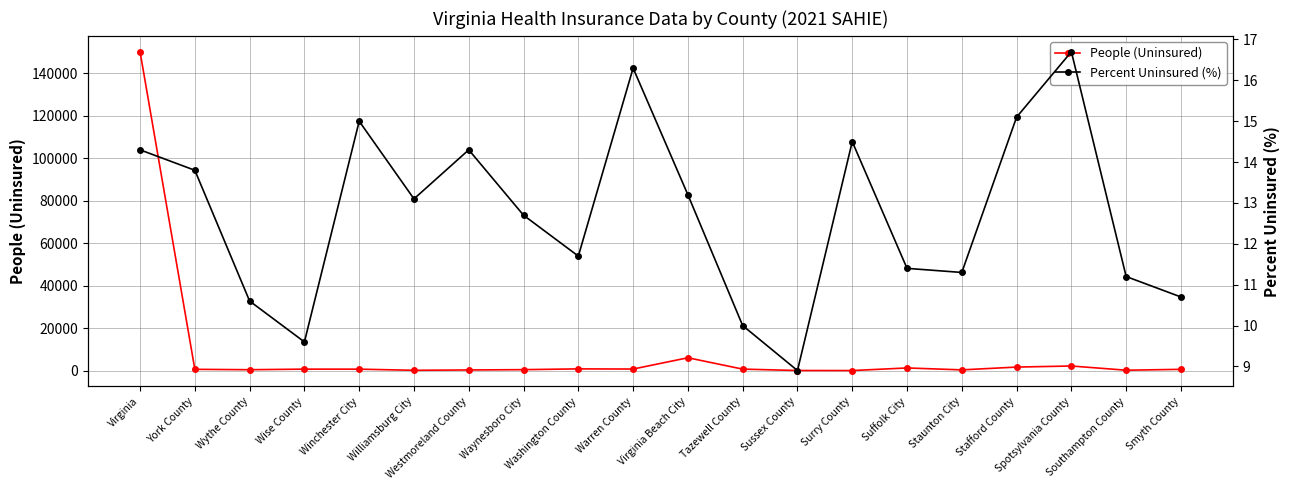

What is the maximum value shown in the chart?

149999.0